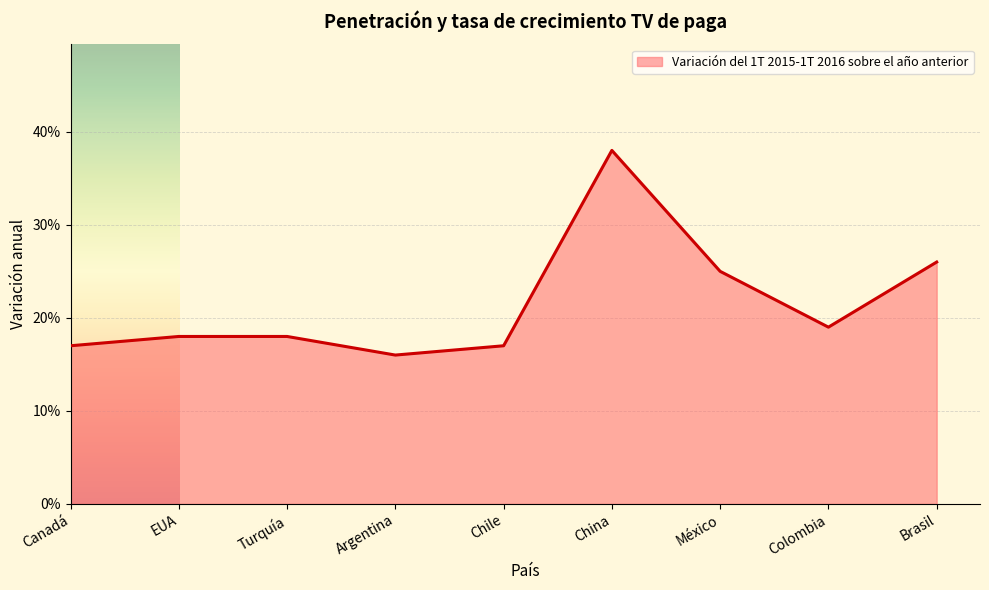

List the labels in order of value, largest first.

China, Brasil, México, Colombia, EUA, Turquía, Canadá, Chile, Argentina